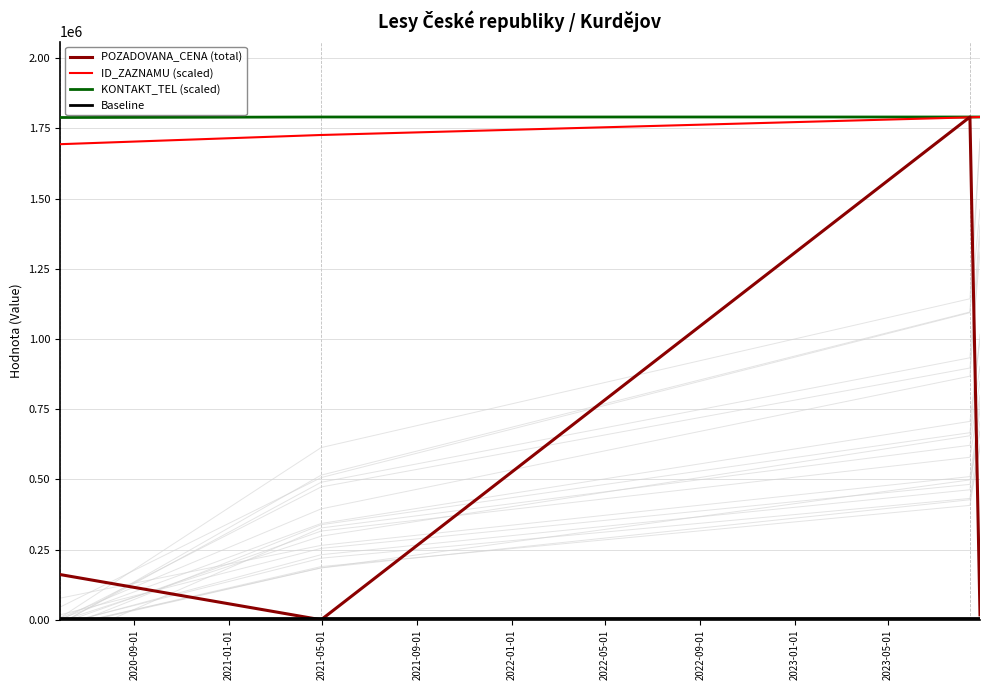

What is the maximum value for POZADOVANA_CENA (total)?

1790780.0